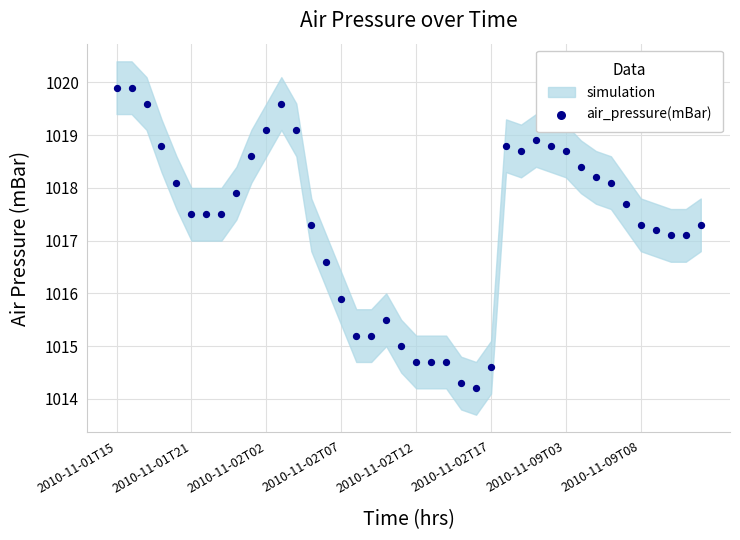

What is the range of Y values (max minus min)?

5.7